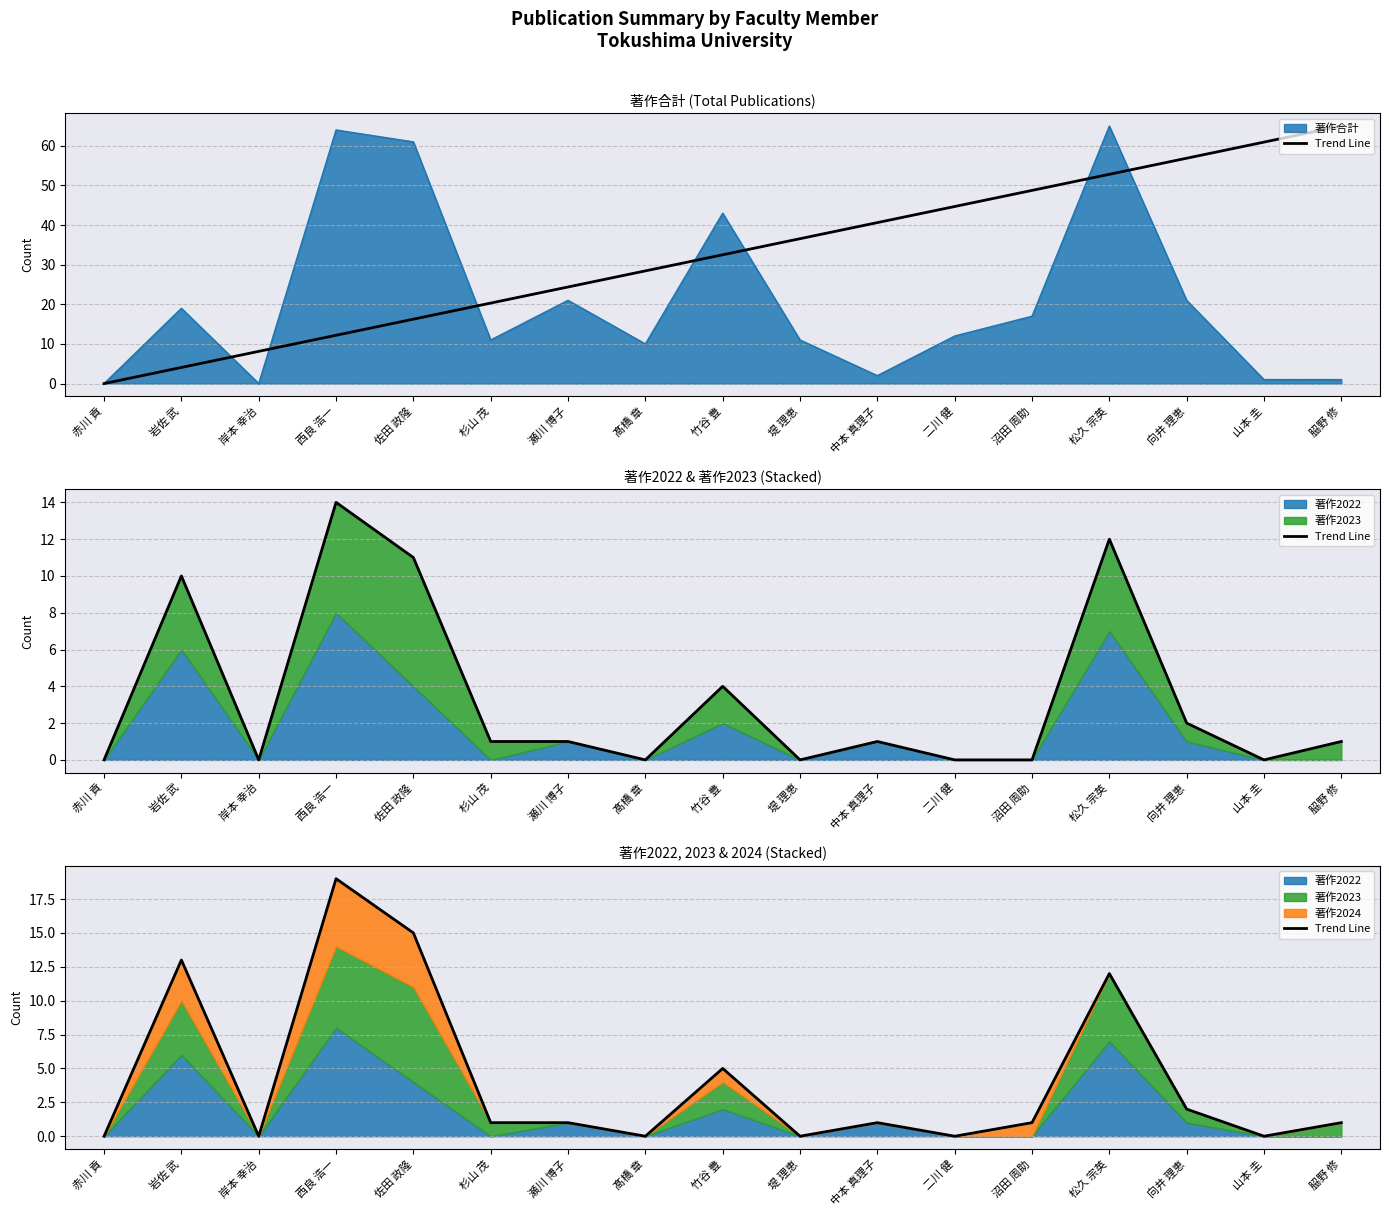

Rank the categories by value from highest to lowest.

西良 浩一, 佐田 政隆, 岩佐 武, 松久 宗英, 竹谷 豊, 向井 理恵, 杉山 茂, 瀬川 博子, 中本 真理子, 沼田 周助, 𦚰野 修, 赤川 貢, 岸本 幸治, 髙橋 章, 堤 理恵, 二川 健, 山本 圭